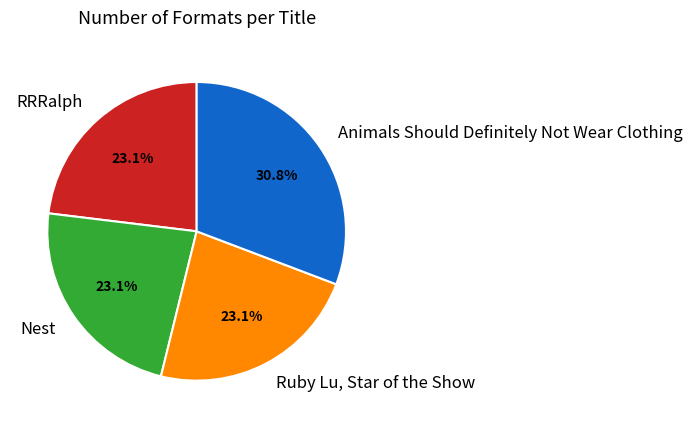

How many segments does this pie chart have?

4